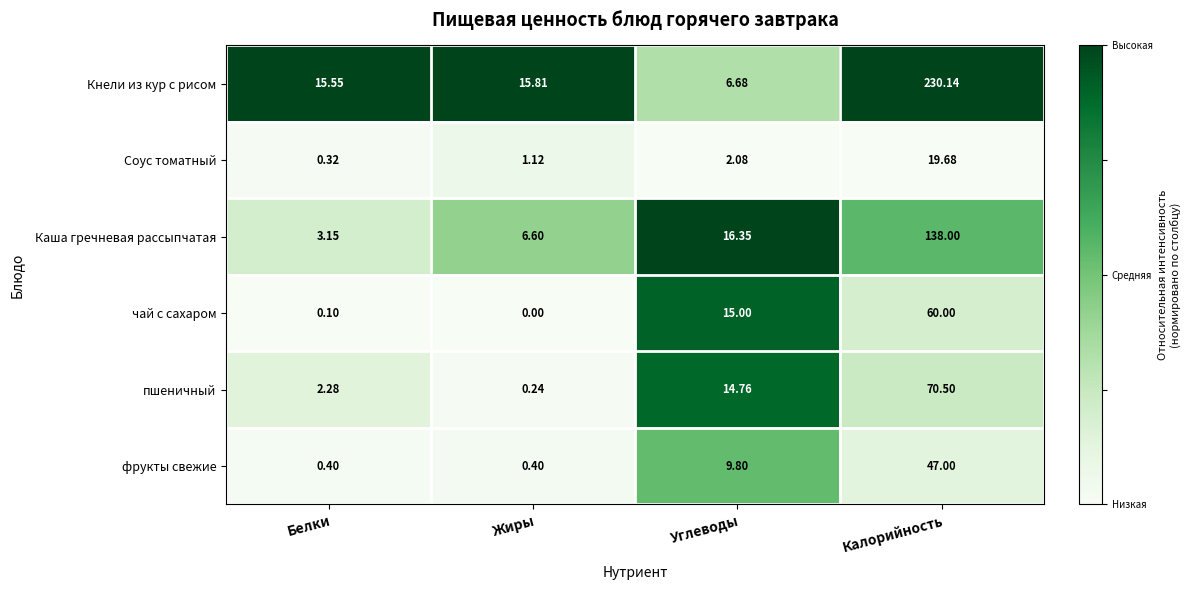

Which series has the widest spread of values?

Кнели из кур с рисом